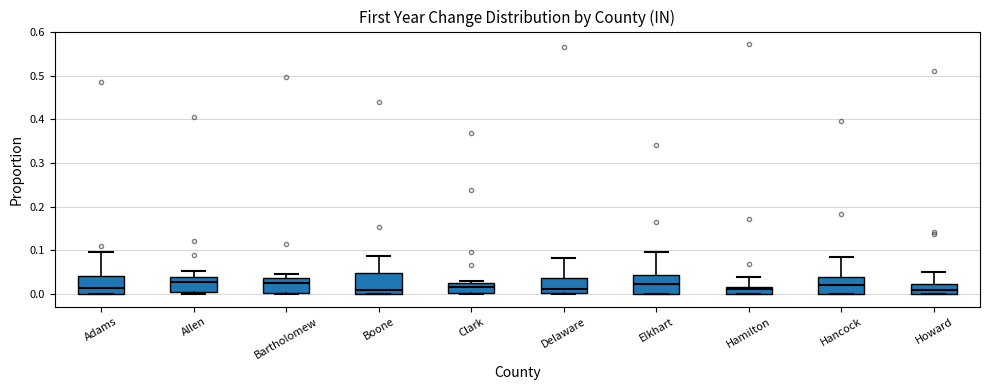

Where does the median line of the box for Adams sit on the y-axis? The values are not printed on the chart, so give them approximately, as read against the axis.

0.01